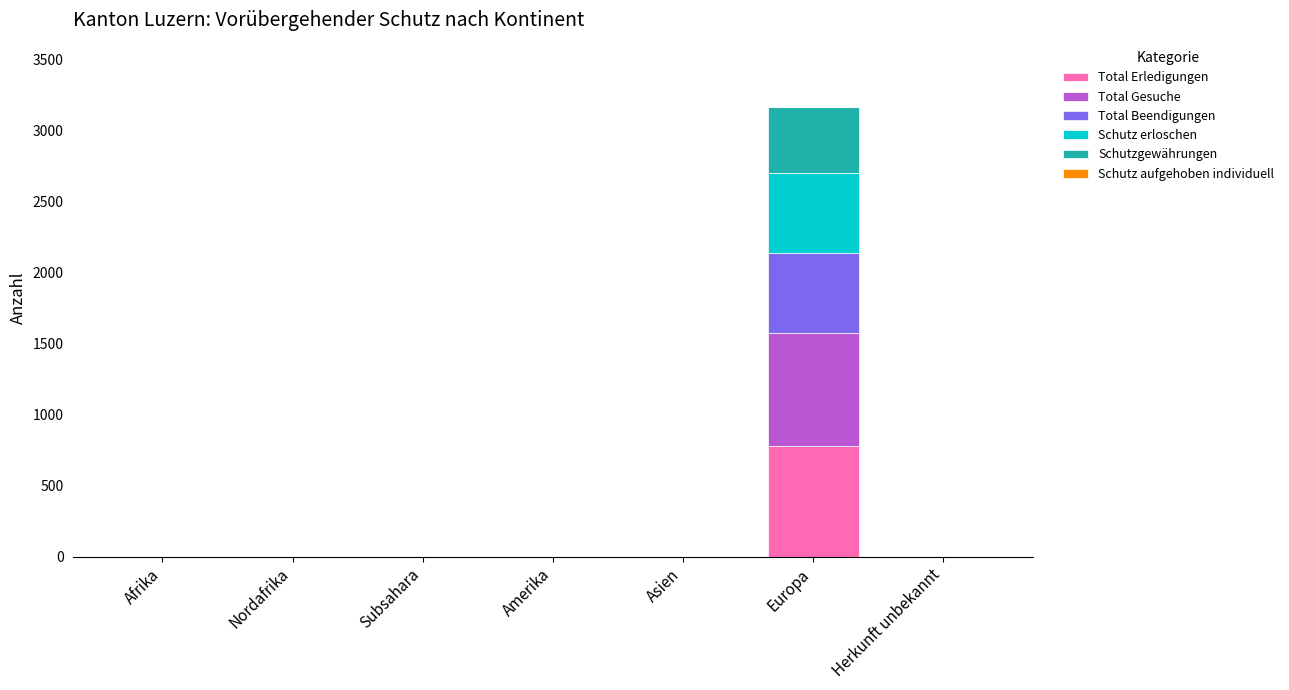

What is the total value across all series at Nordafrika?

1